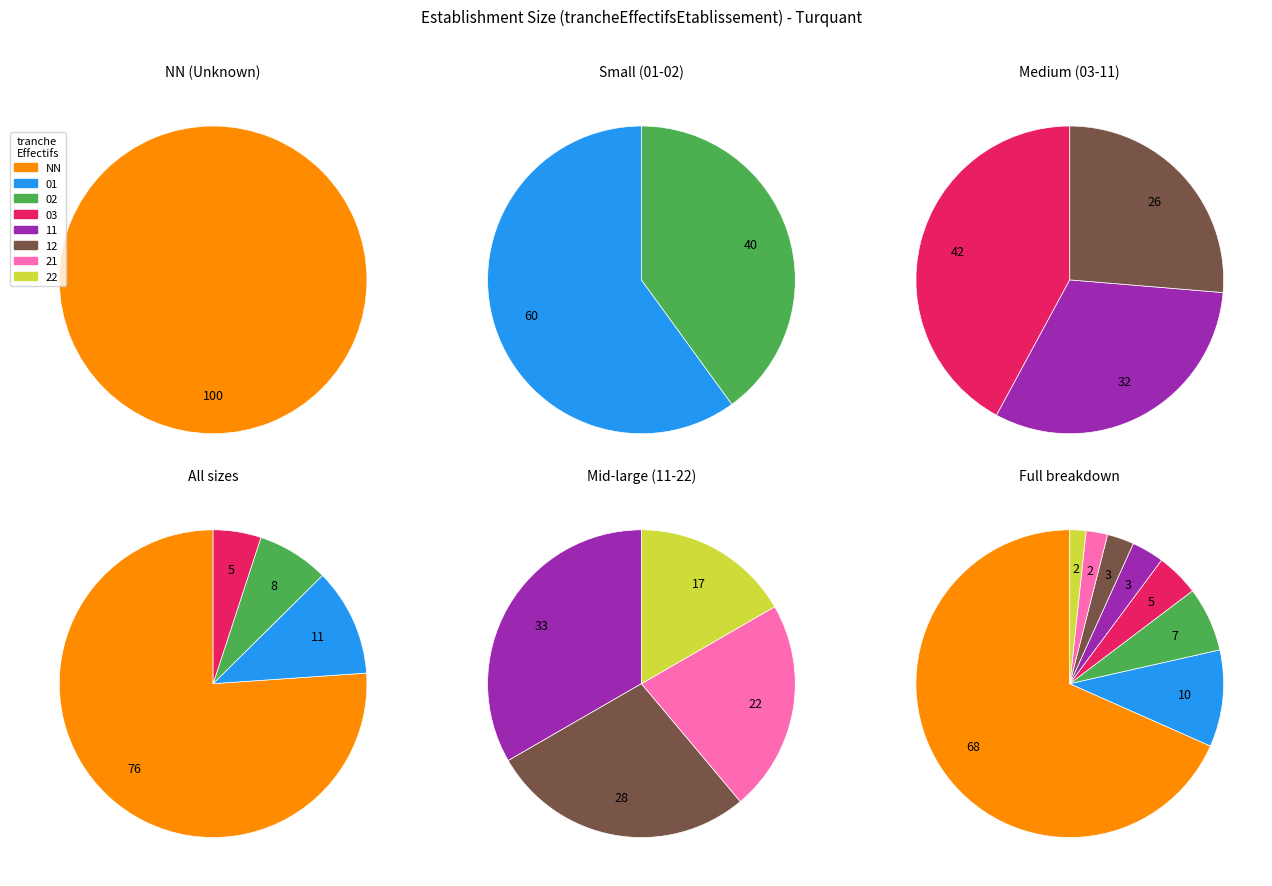

Which has a higher value, 02 or 03?

02